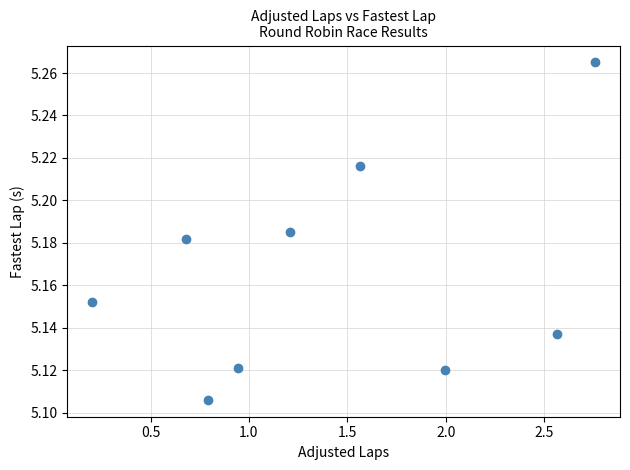

What is the range of X values (max minus min)?

2.6